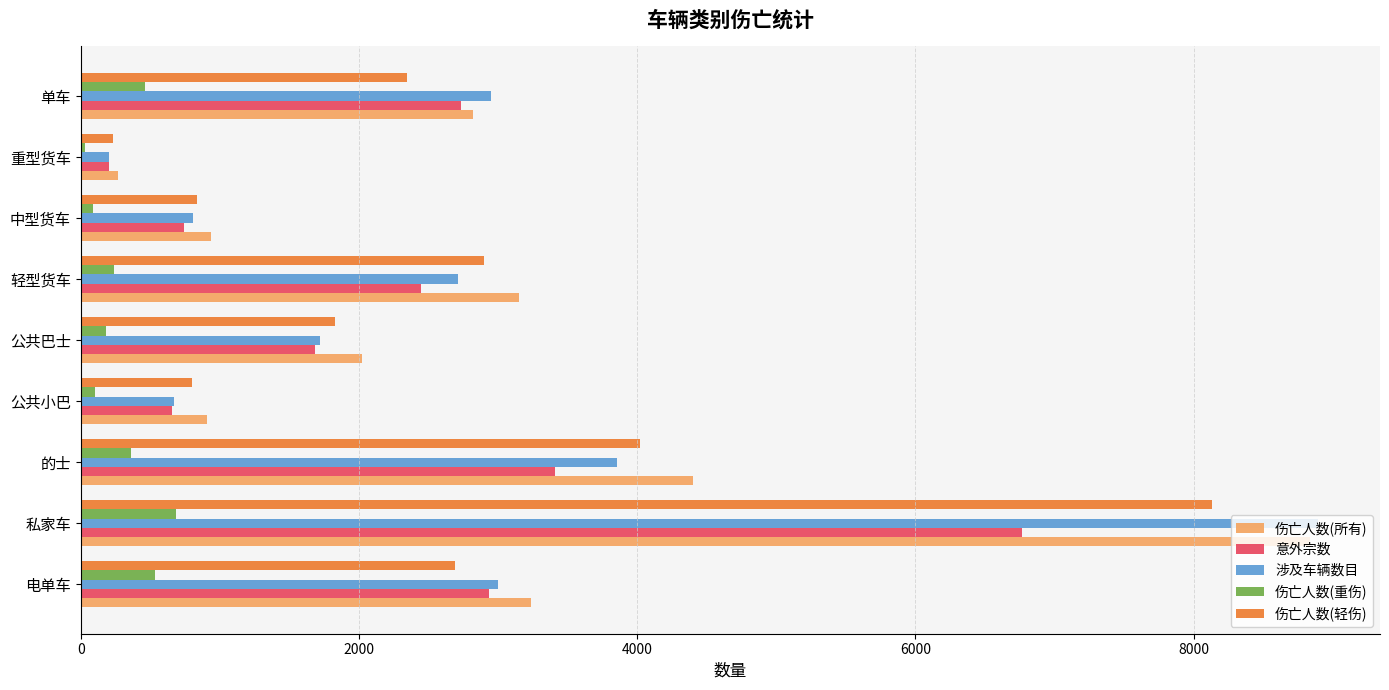

At which label does 涉及车辆数目 reach its minimum?

重型货车